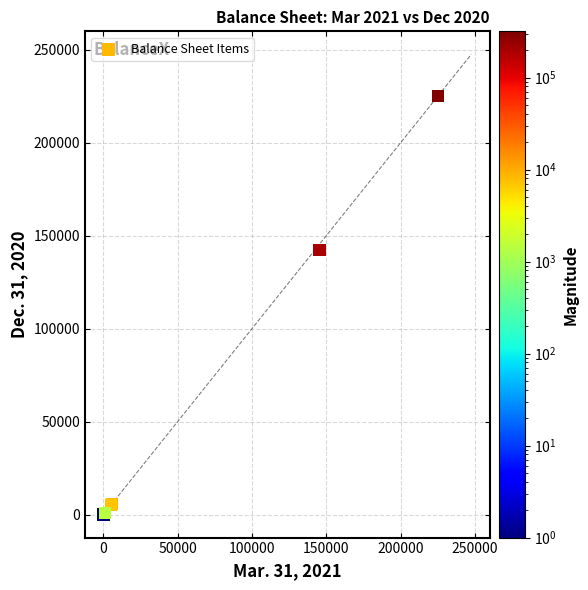

What Y value in the scatter plot is closest to 112500?

142289.0